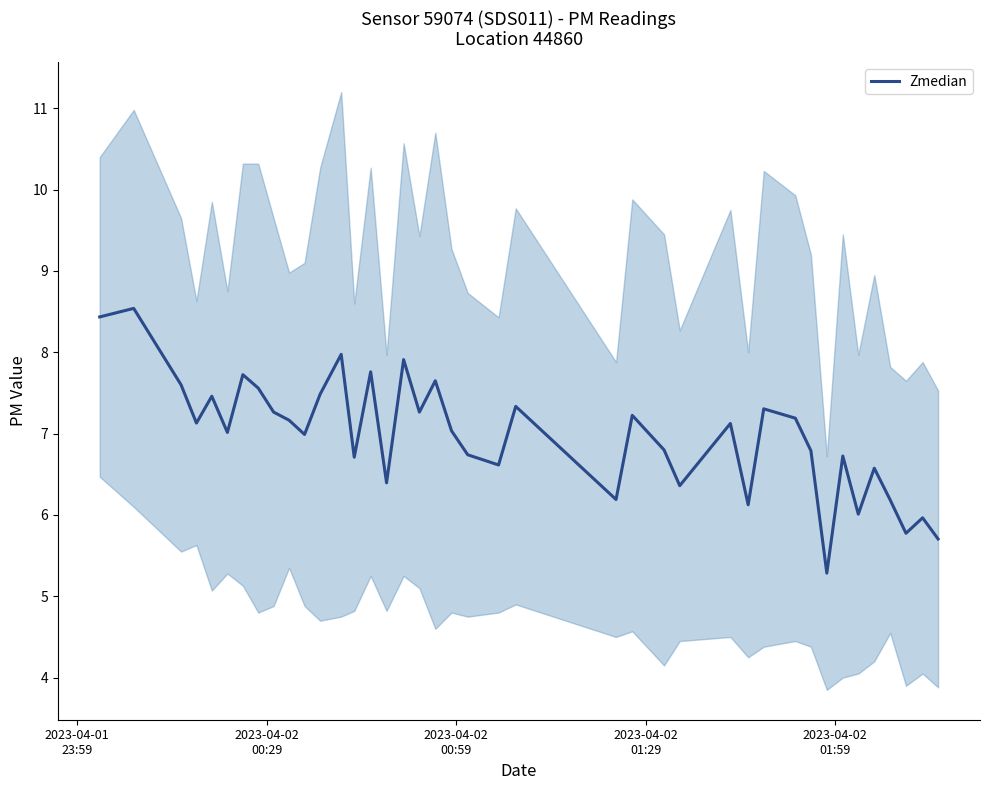

Count the number of values greater than 7.

22